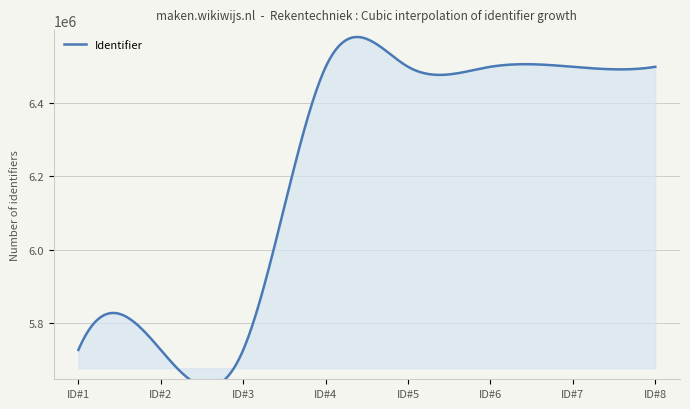

Reading left to right, extract all data points from this chart.

2021-01-08=5726651	2021-01-08=5726652	2021-08-19=5726654	2021-08-19=6497972	2021-08-19=6498612	2021-01-08=6498618	2021-08-19=6498620	2021-08-19=6498622